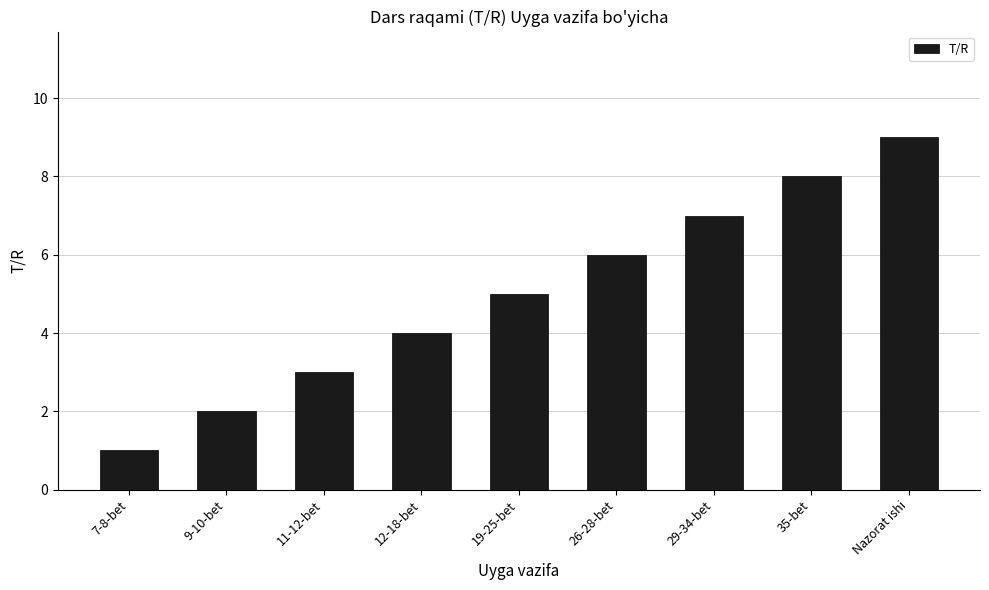

How many series are shown in this chart?

1